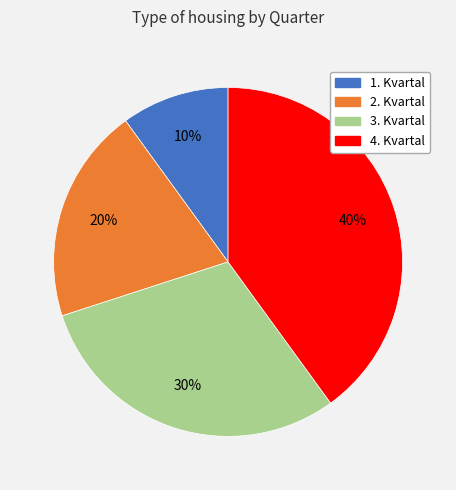

To the nearest percent, what is the difference between the 3. Kvartal and 2. Kvartal slice percentages?

10%